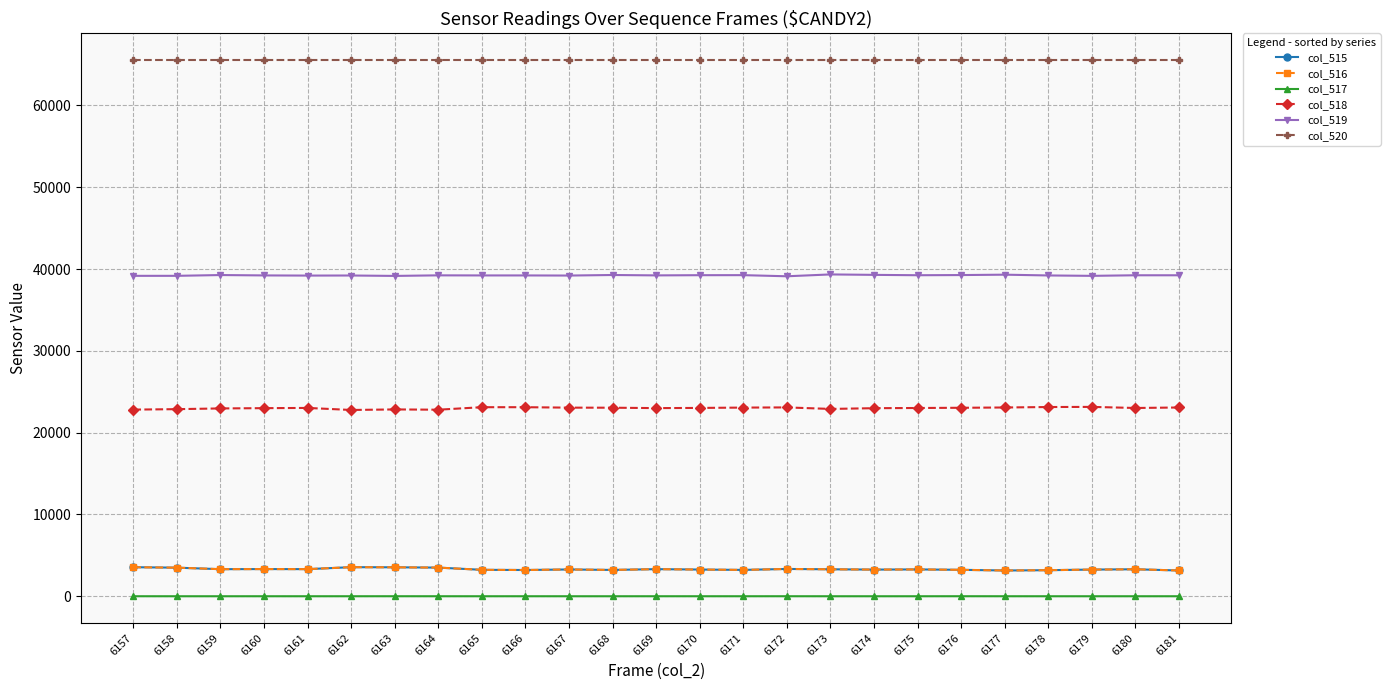

What is the difference between the highest and lowest values at 6165?

65535